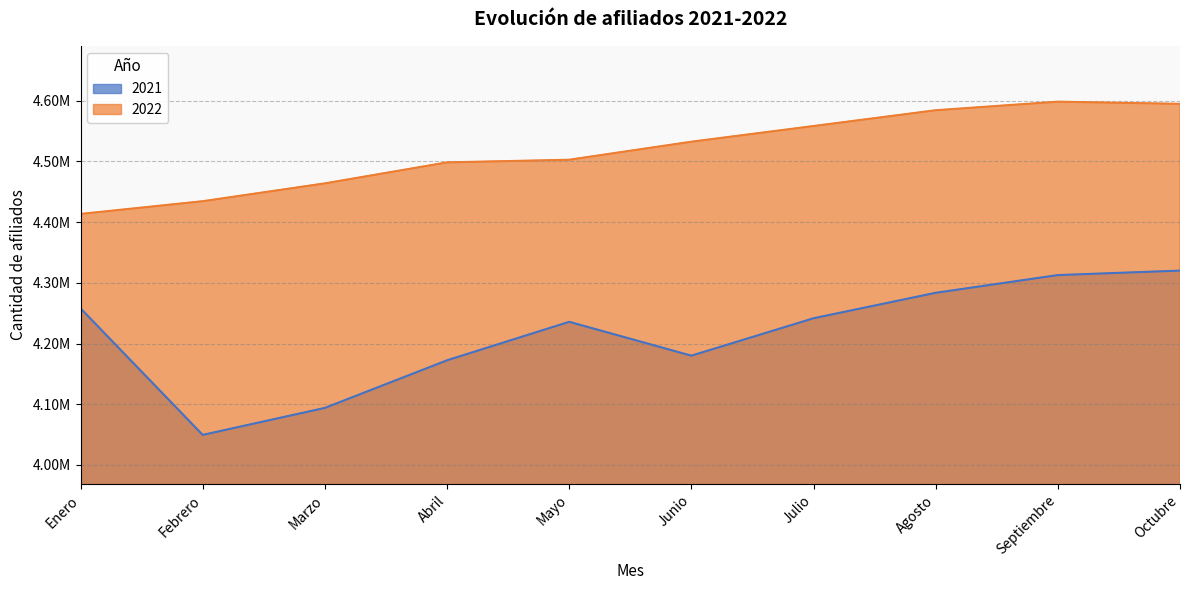

What is the highest value of the 2021 series?

4320086